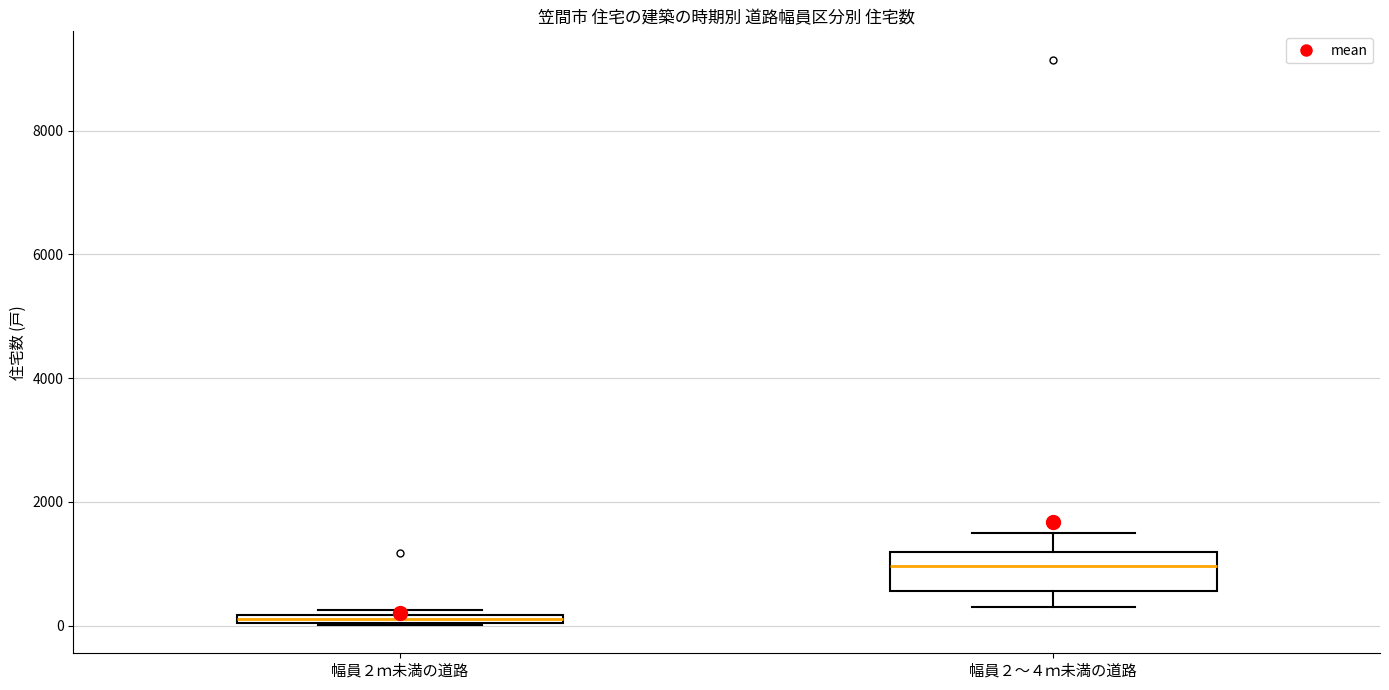

Where is the lower edge of the box for 幅員２ｍ未満の道路 on the y-axis? The values are not printed on the chart, so give them approximately, as read against the axis.

0